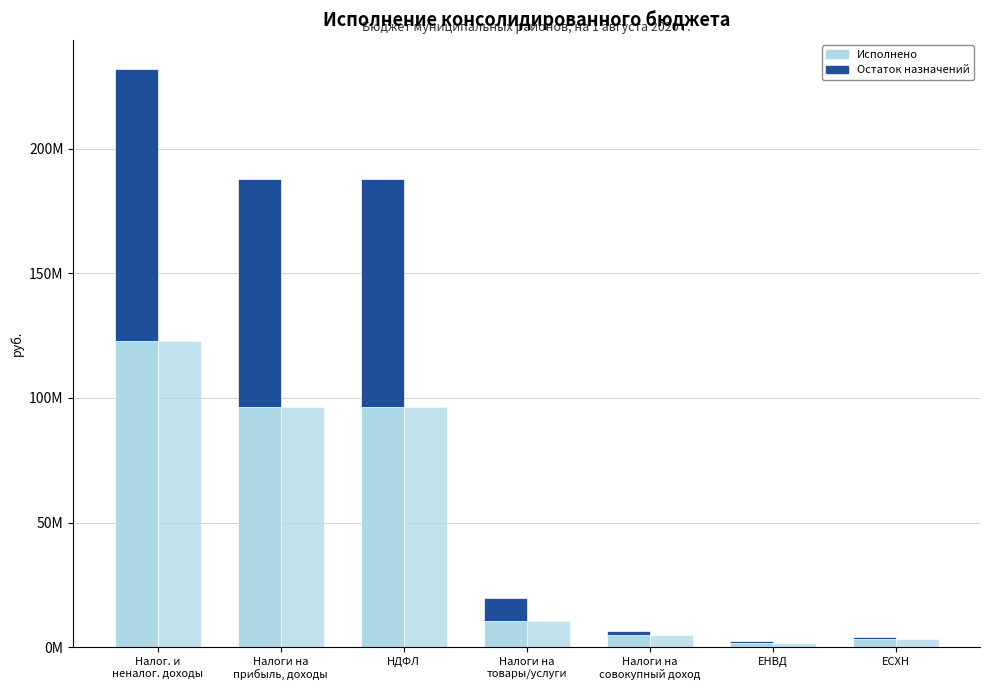

What is the average value of the Исполнено (сравнение) series?

48025659.2